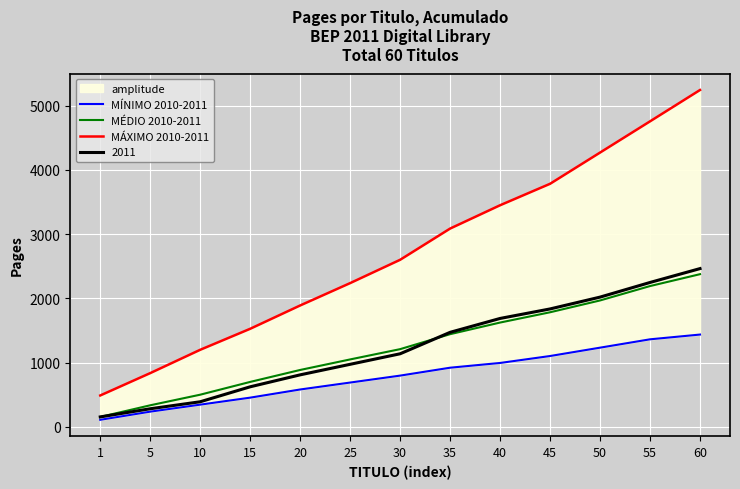

Which category has the lowest value across all series?

1